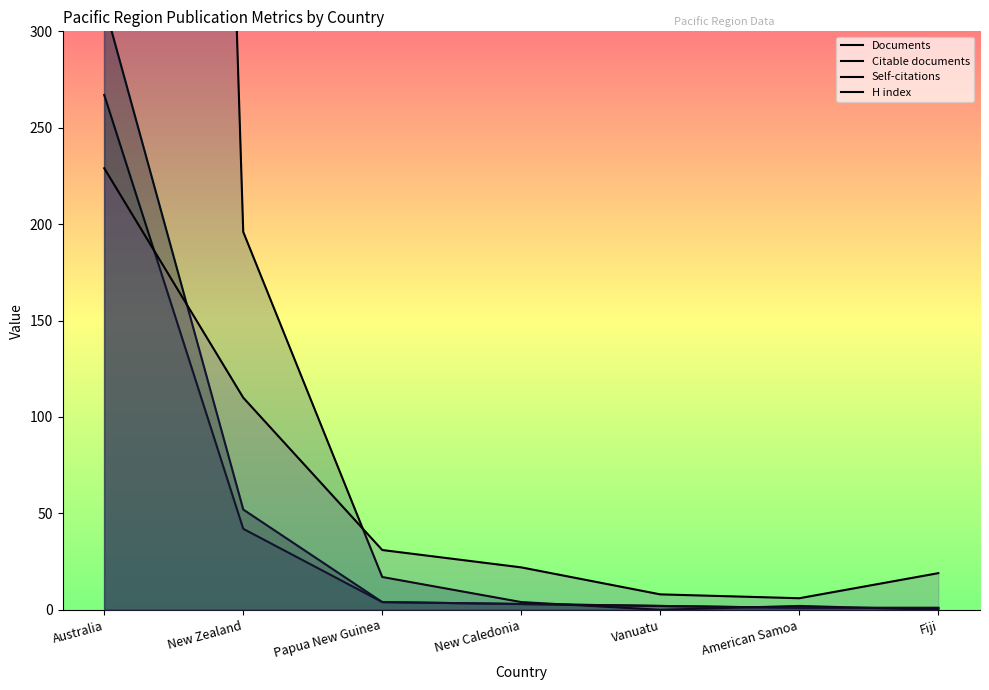

Which label corresponds to the smallest value in the chart?

Vanuatu